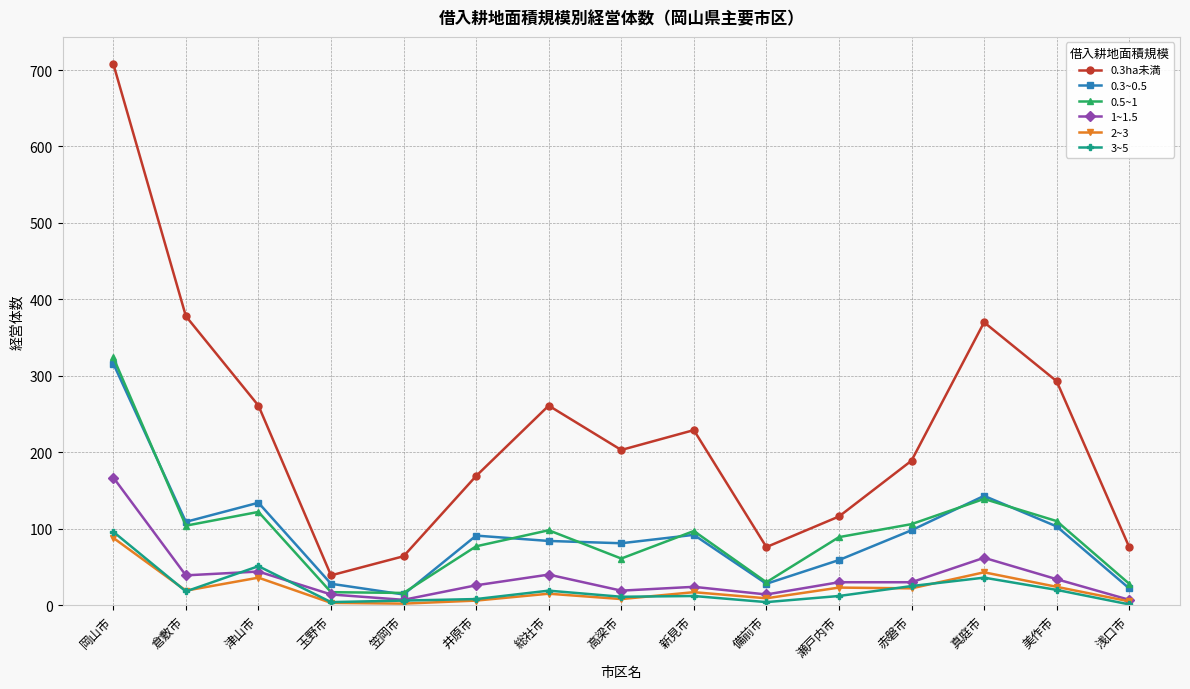

What are all the series names shown in the legend?

0.3ha未満, 0.3~0.5, 0.5~1, 1~1.5, 2~3, 3~5